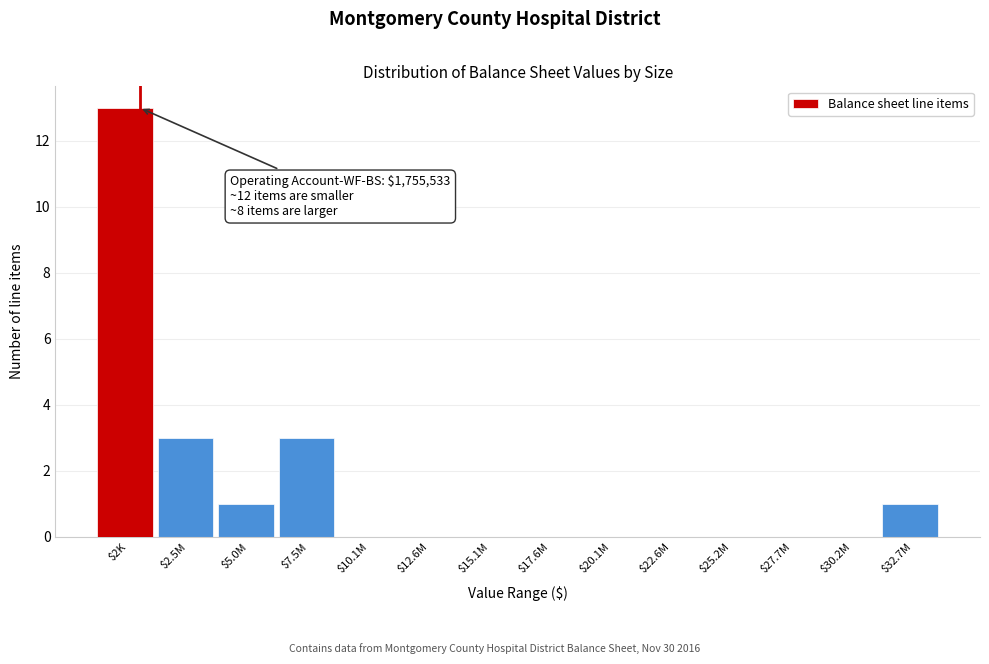

True or false: the data shows 13 at $2K.

True